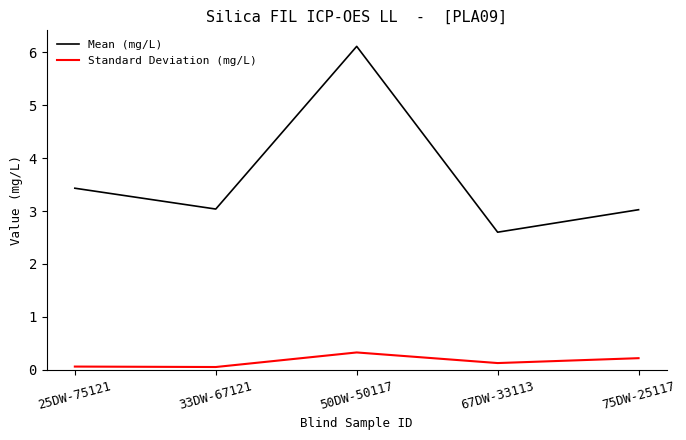

At how many categories does at least one series exceed 1?

5